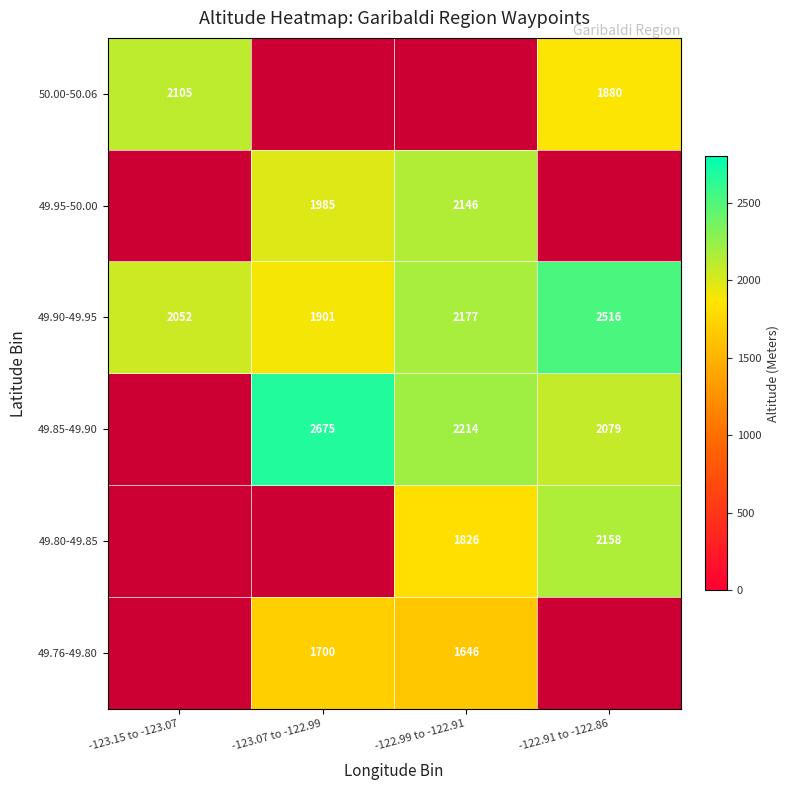

What is the difference between the second highest and minimum values in the 49.90-49.95 series?

276